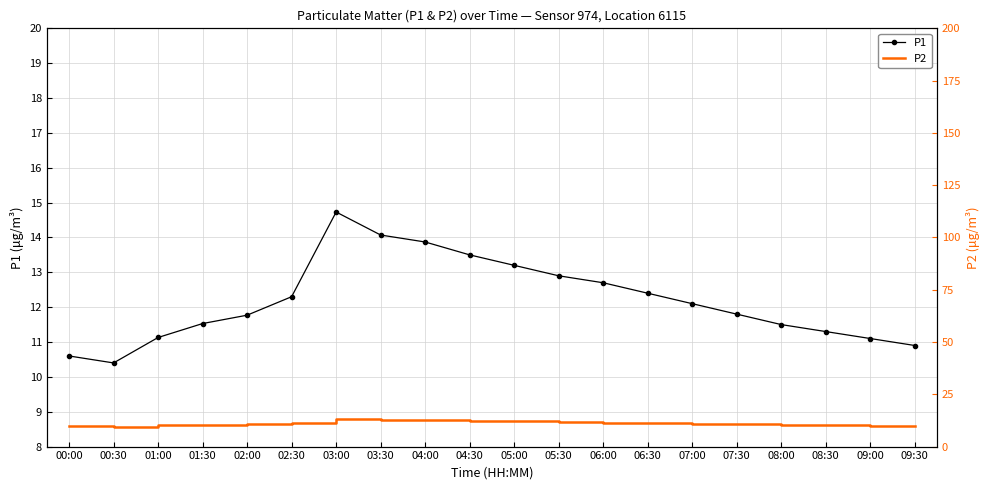

True or false: P2 has more than 0 interior local peaks.

True